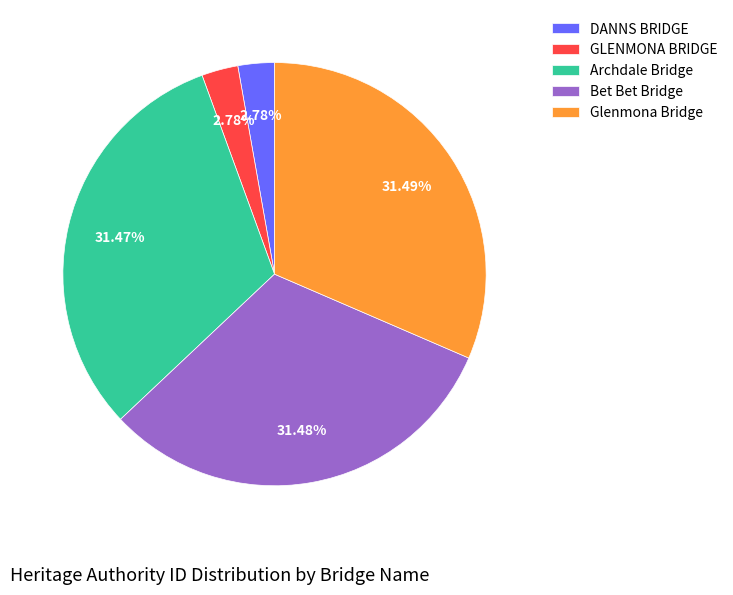

Is the sum of Glenmona Bridge and Archdale Bridge greater than half?

Yes